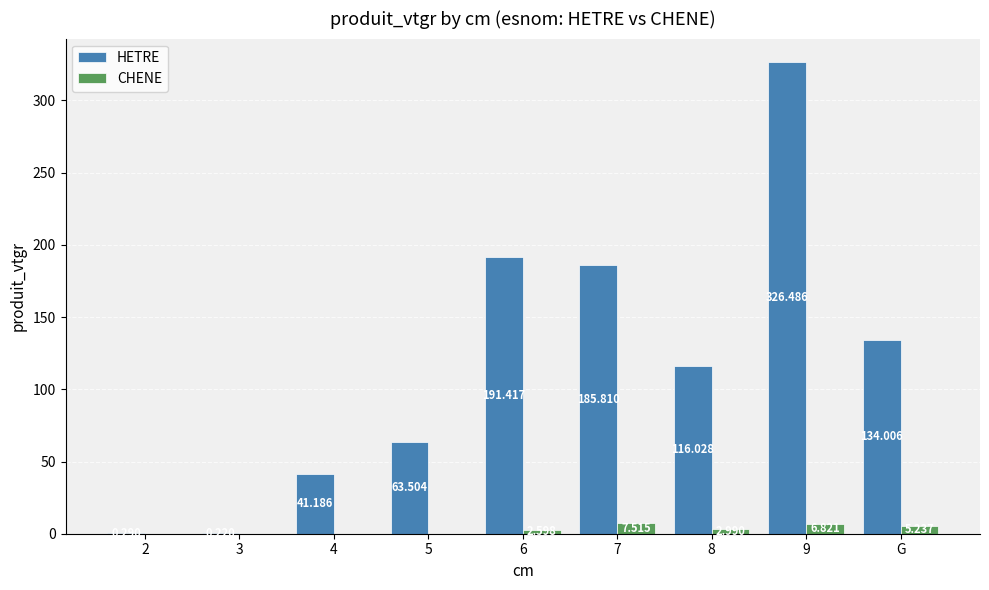

Where is CHENE nearest to the value 3?

8